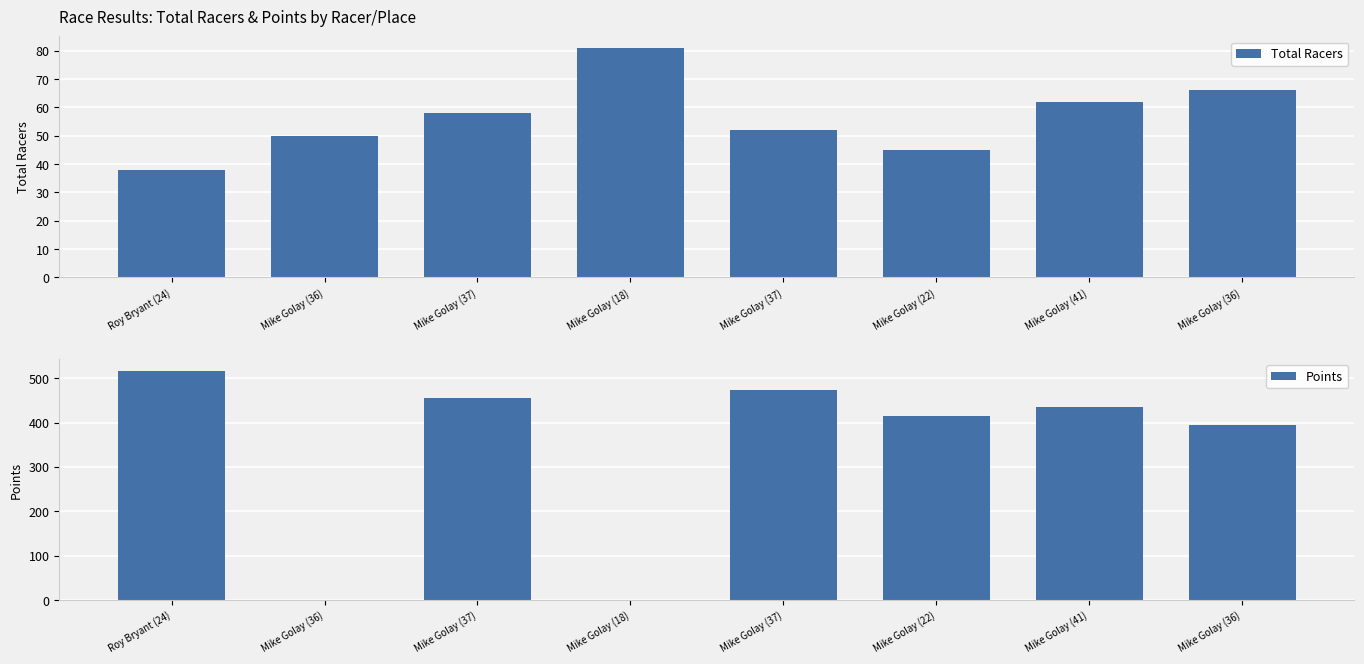

What is the difference between the second highest and minimum values in the Points series?

472.9